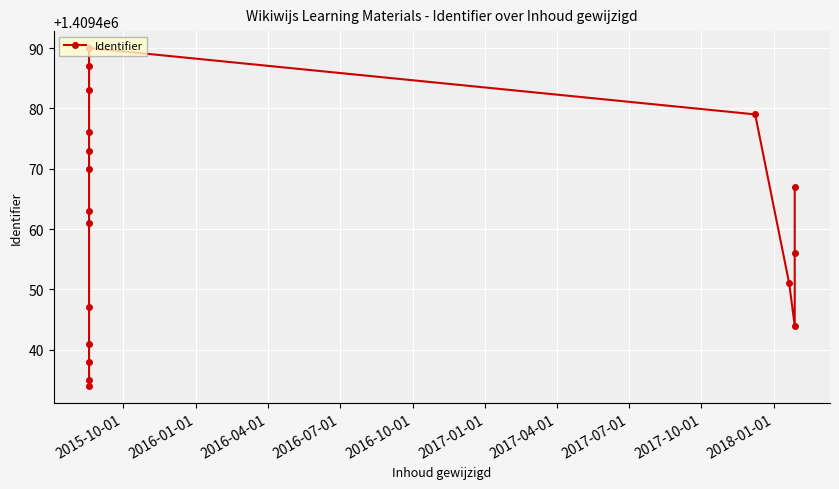

What is the difference between the maximum and minimum values?

56